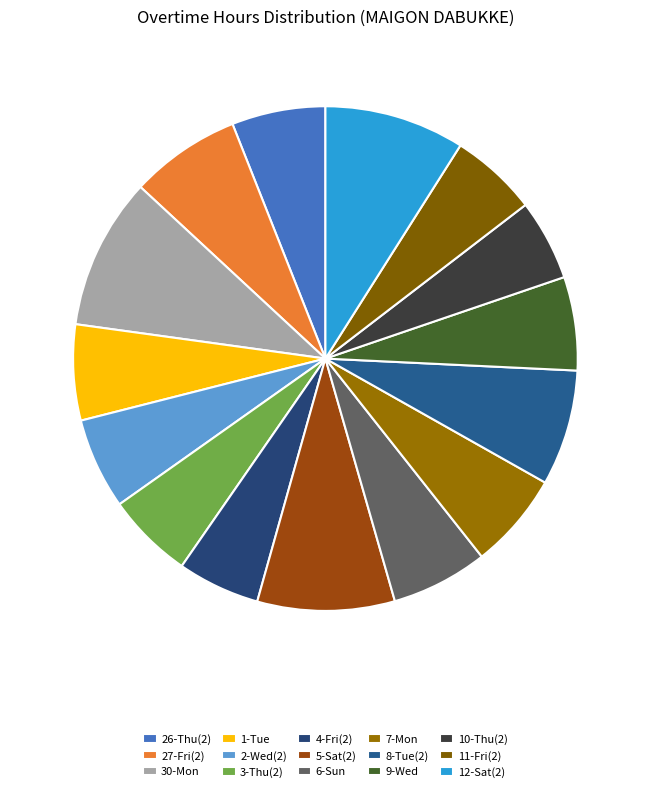

To the nearest percent, what percentage of the pie is 9-Wed?

6%